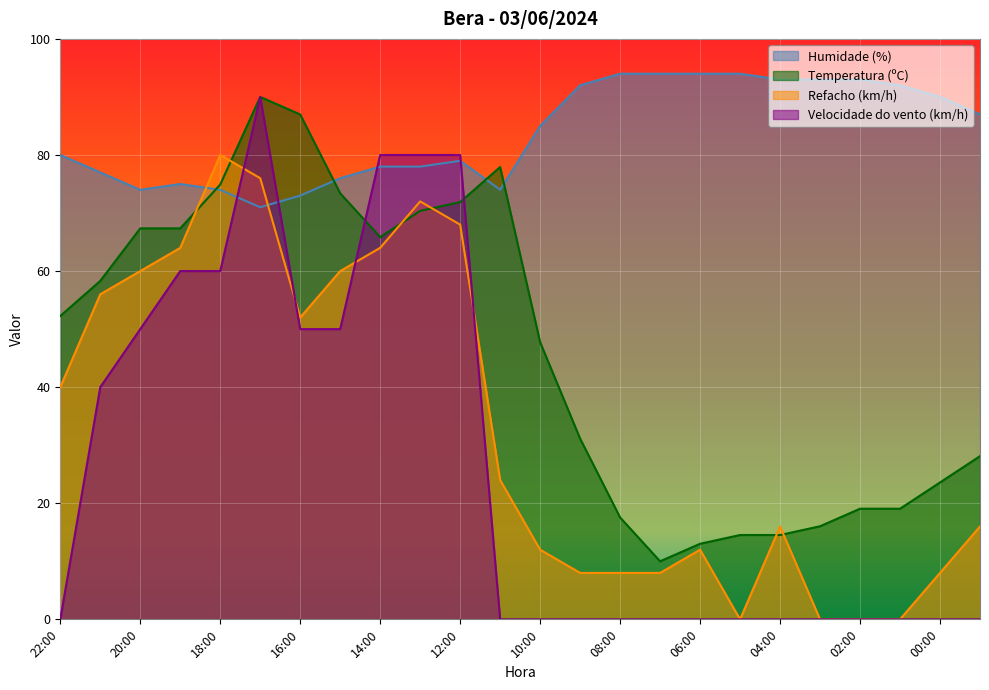

At which category is the sum across all series the highest?

17:00